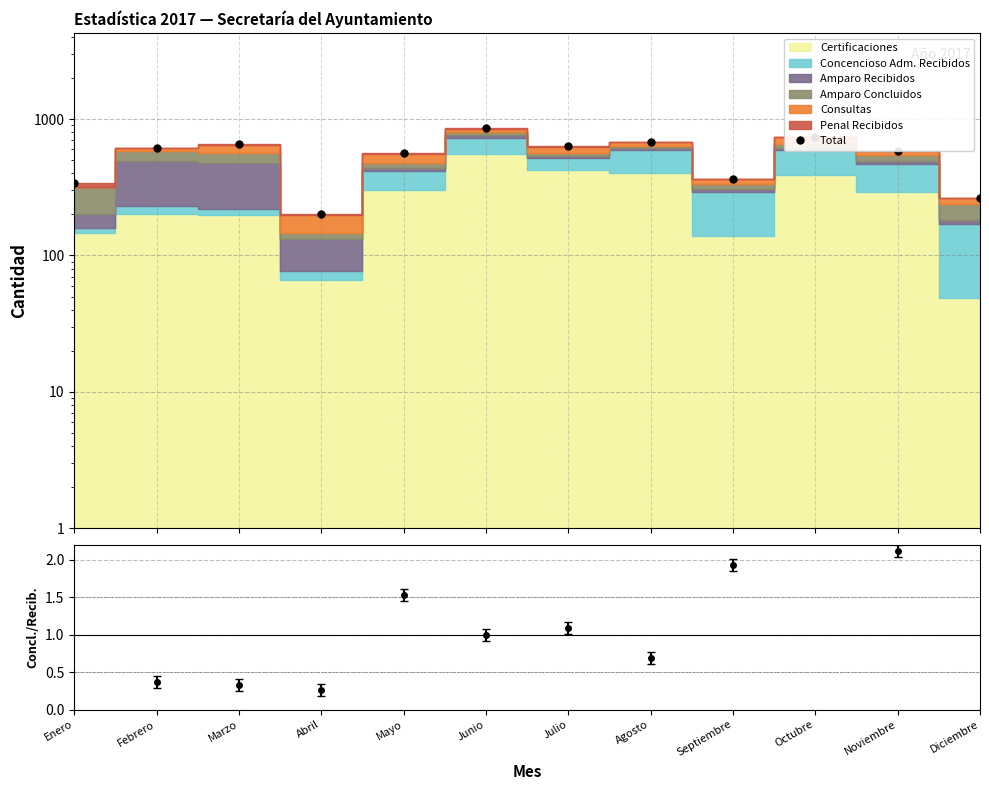

True or false: the data has more than 0 interior local peaks.

True